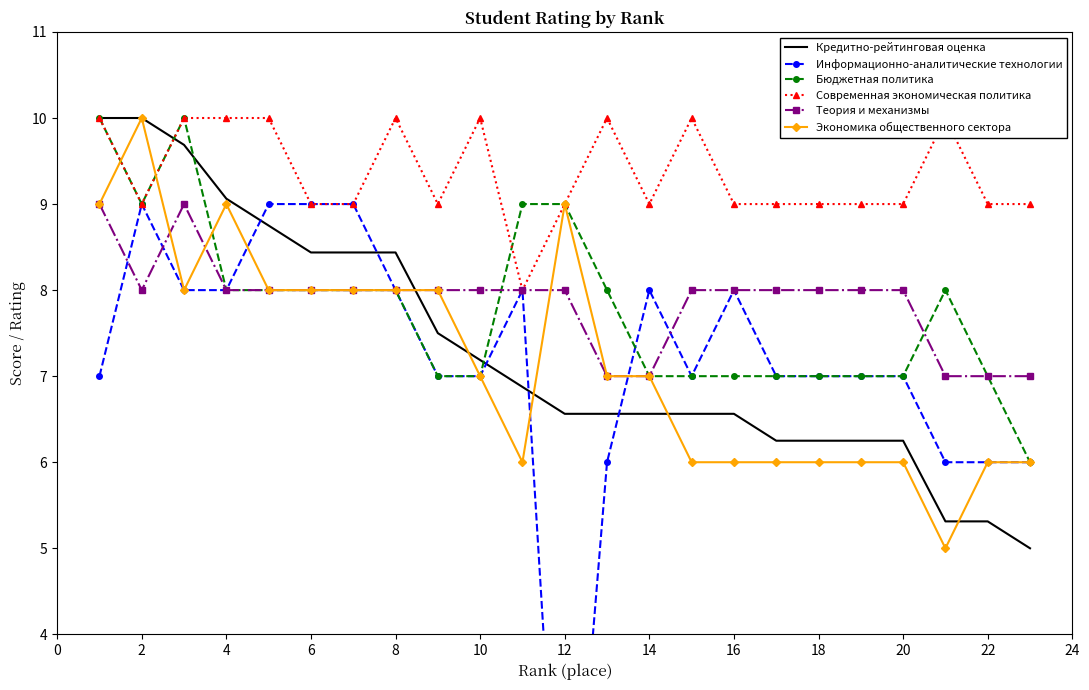

What is the maximum value for Кредитно-рейтинговая оценка?

10.0